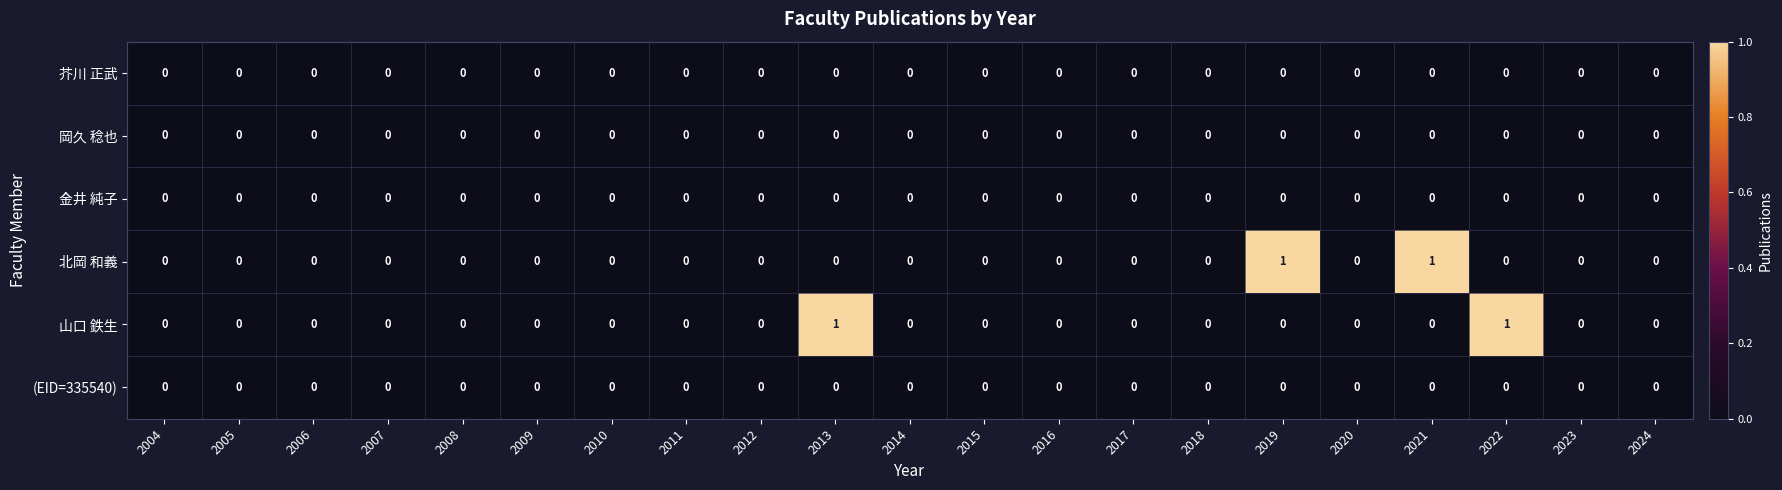

The value of 北岡 和義 at 2004 is 0. True or false?

True